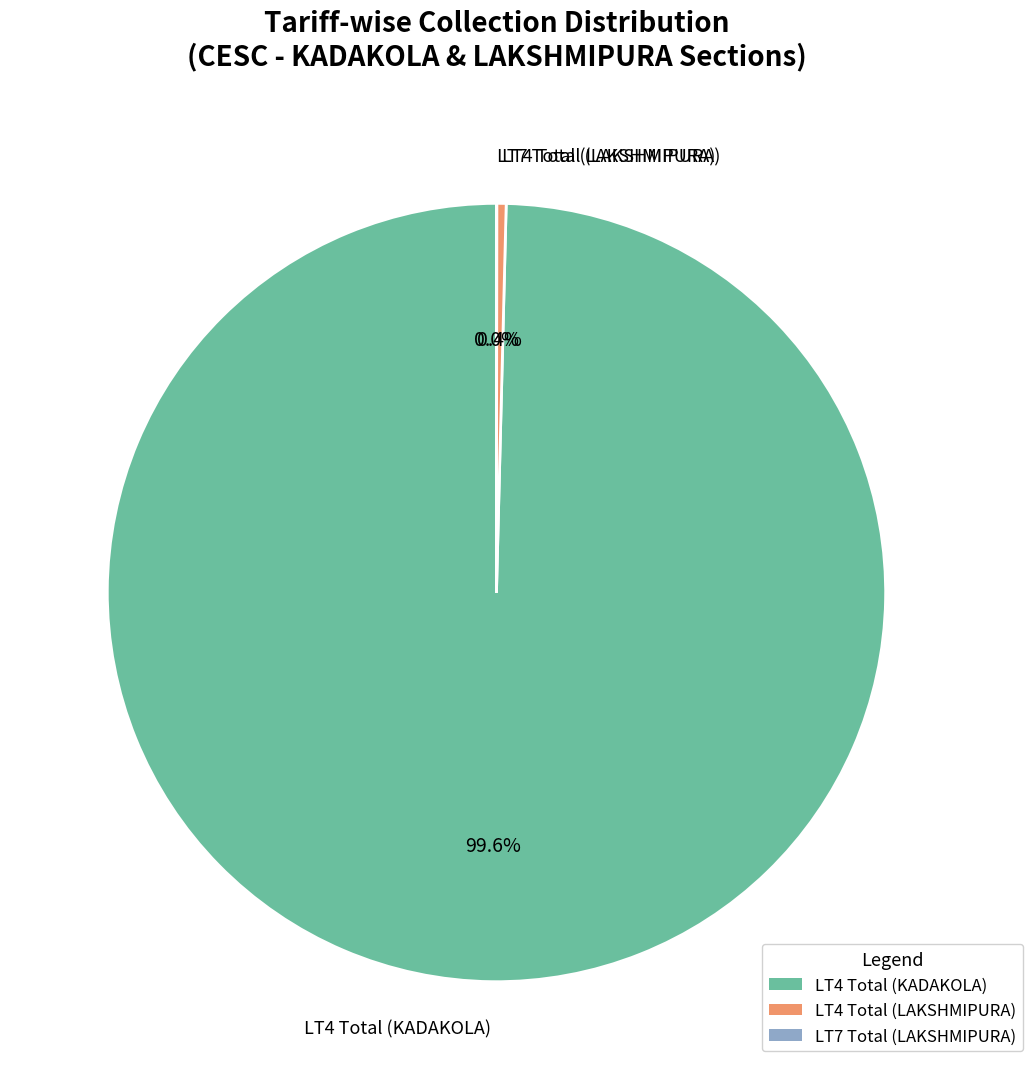

Combined, what portion of the pie is LT4 Total (LAKSHMIPURA) and LT4 Total (KADAKOLA)?

100.0%